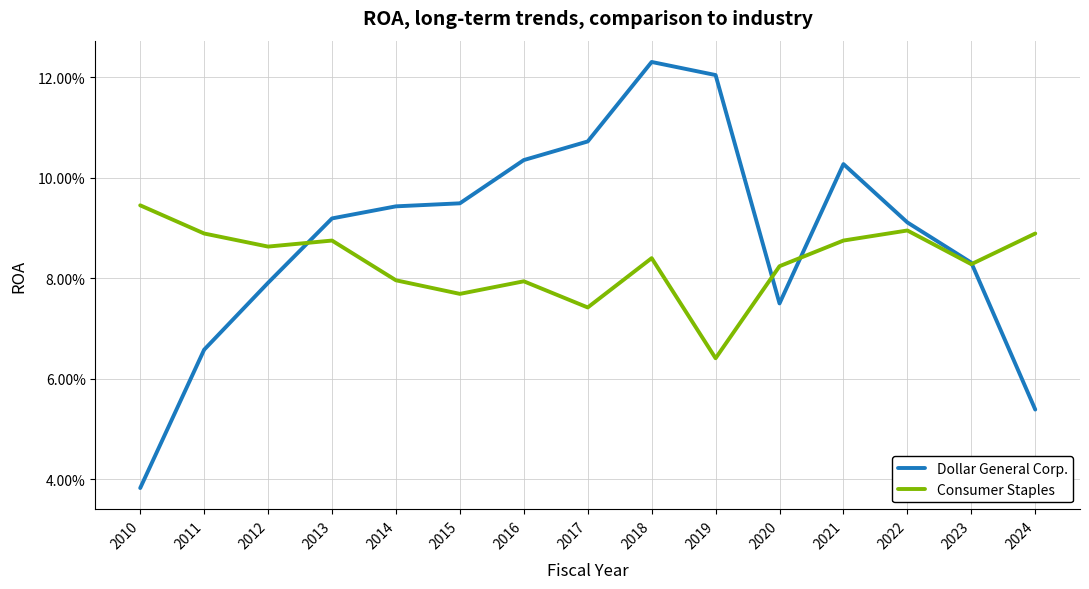

What are all the series names shown in the legend?

Dollar General Corp., Consumer Staples